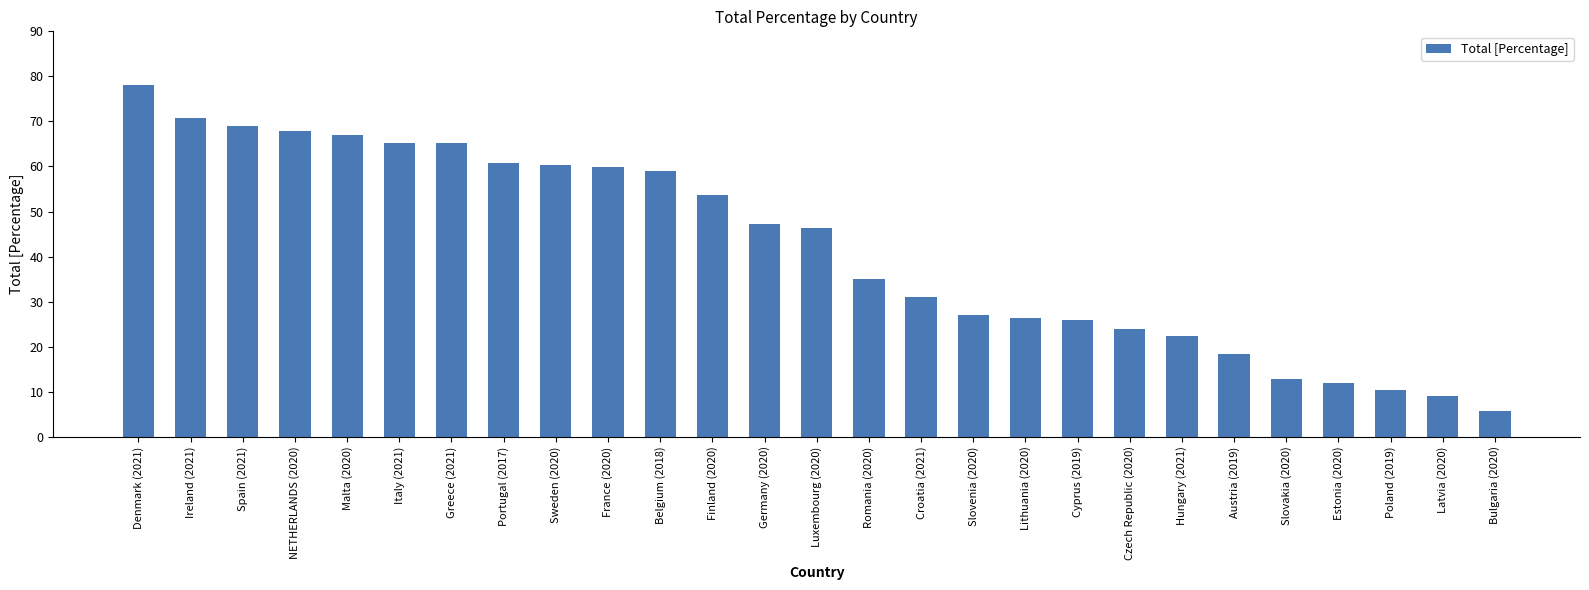

What is the ratio of the value at France (2020) to the value at Poland (2019)?

5.8